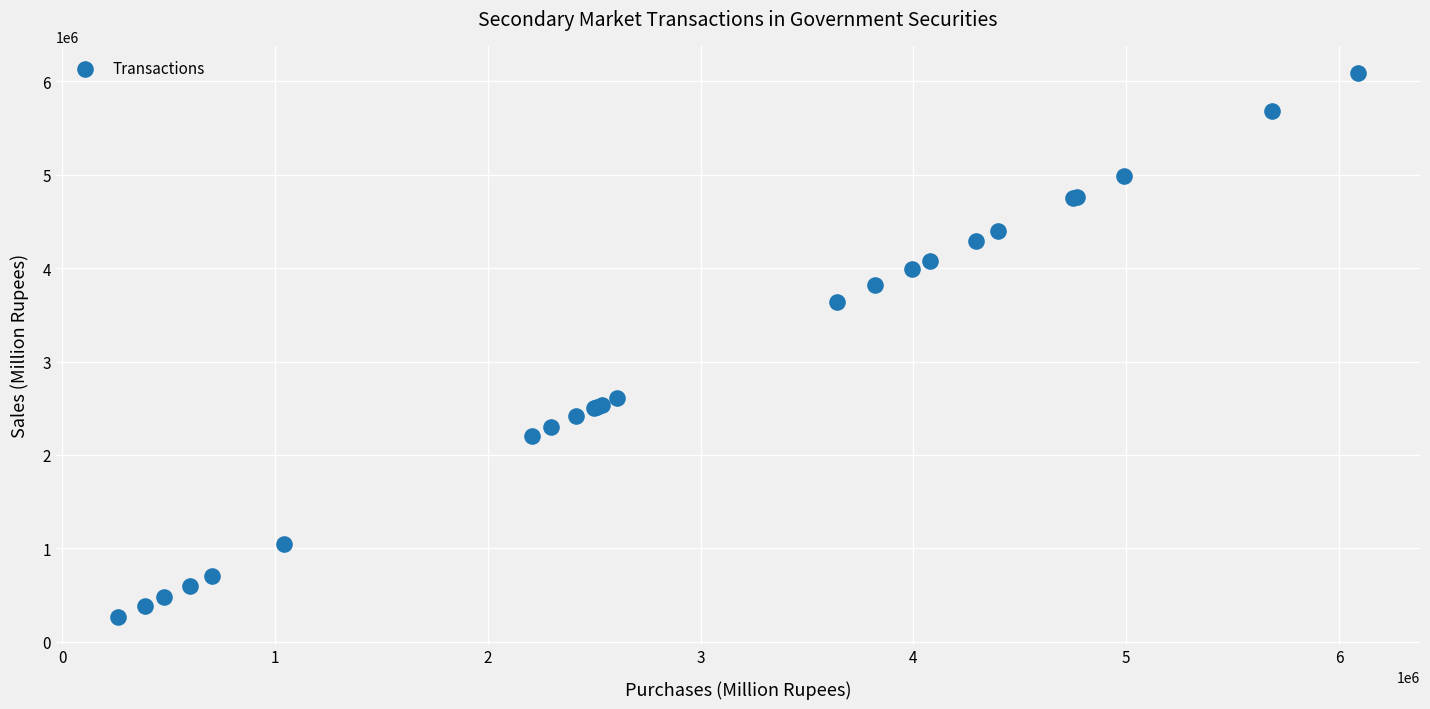

What Y value in the scatter plot is closest to 3175385?

3639489.0